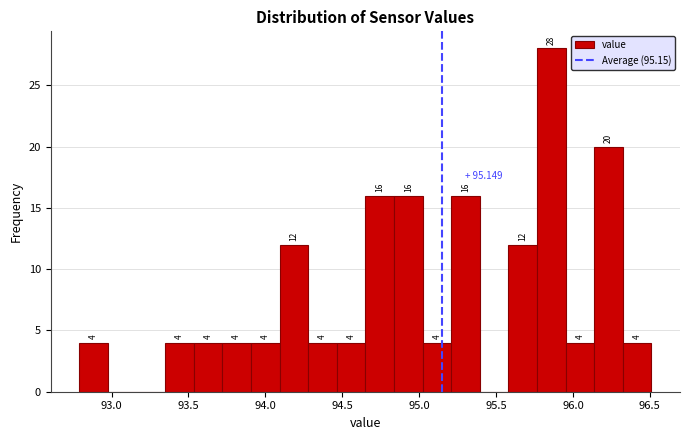

Read against the x-axis, roughly where is the centre of the tallest bar?

95.85